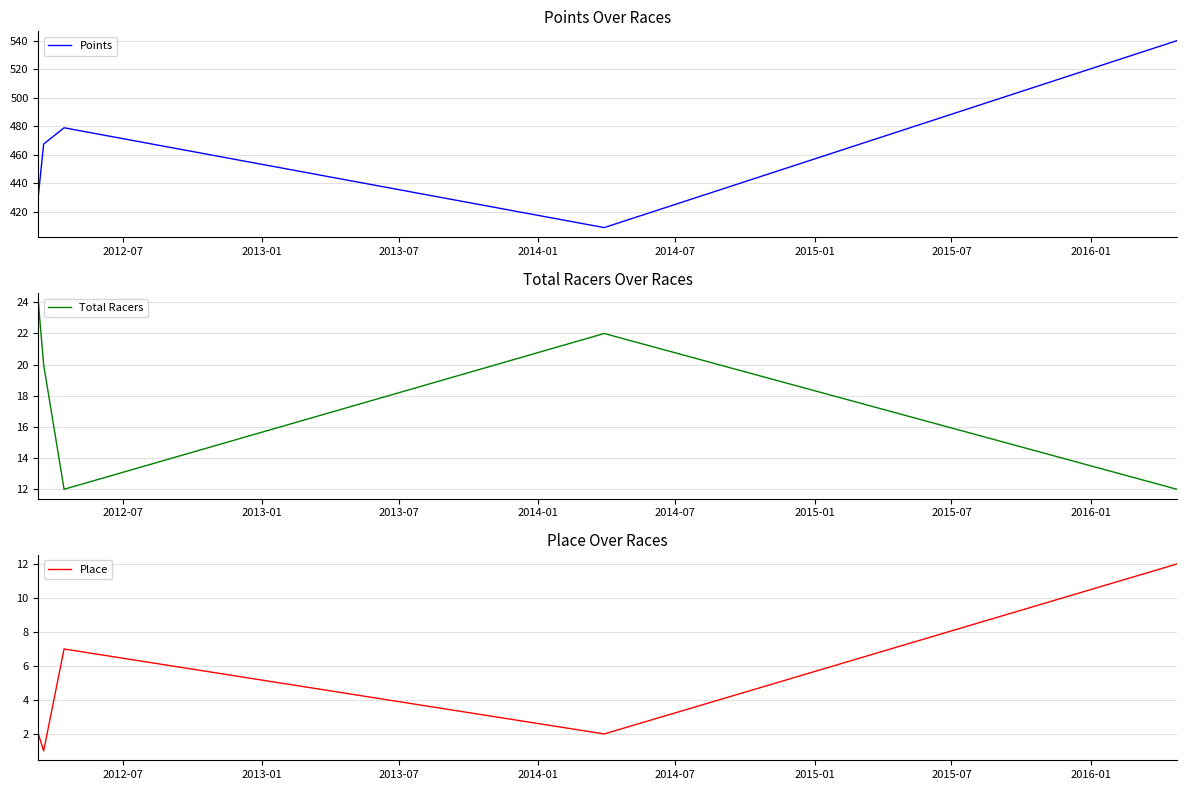

In Points, how many points are lower than both neighbors (excluding endpoints)?

2